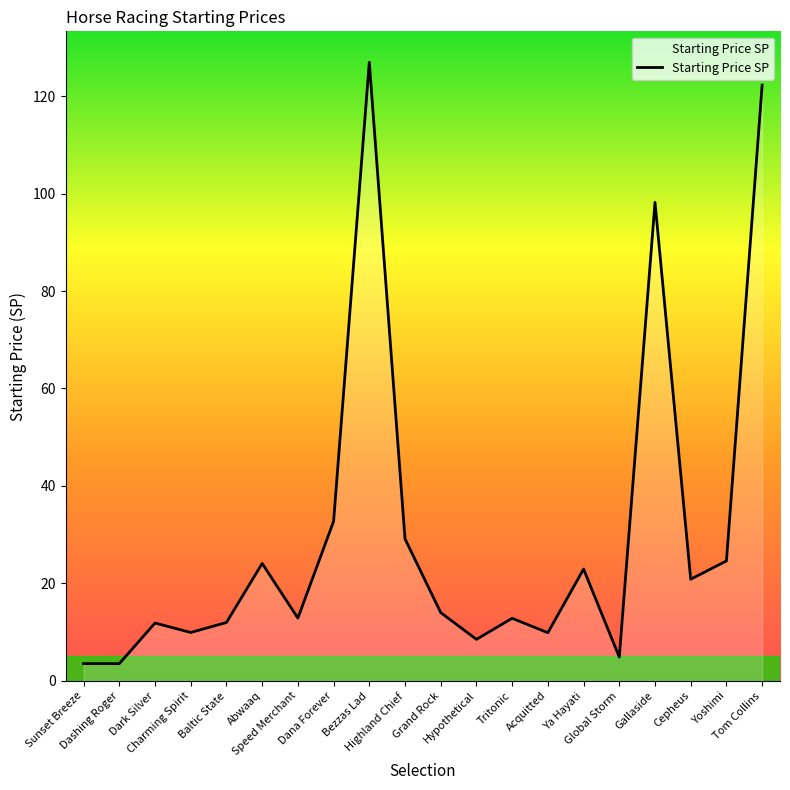

What is the sum of the values at Dashing Roger and Abwaaq?

27.6